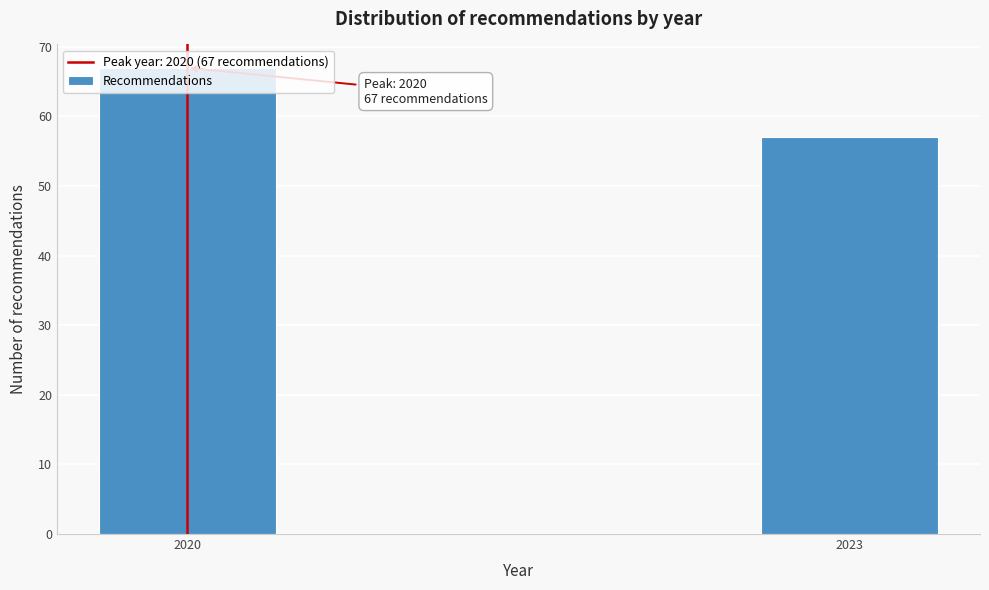

Read the value at 2023.

57